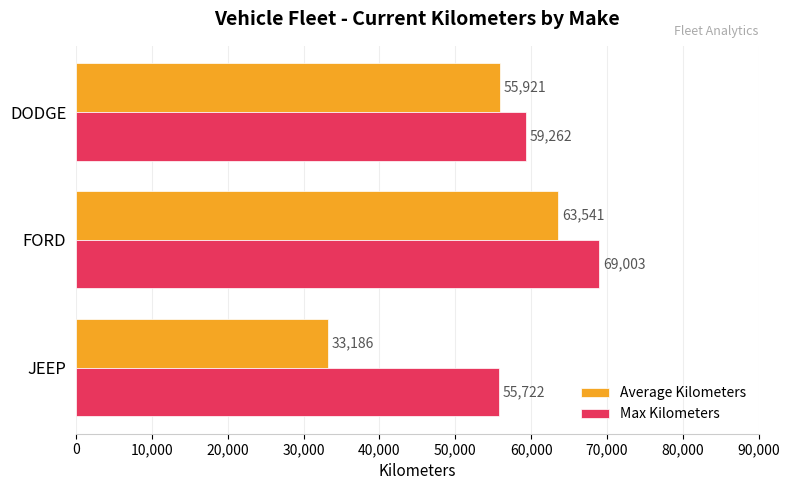

What is the approximate value of Average Kilometers at FORD?

63541